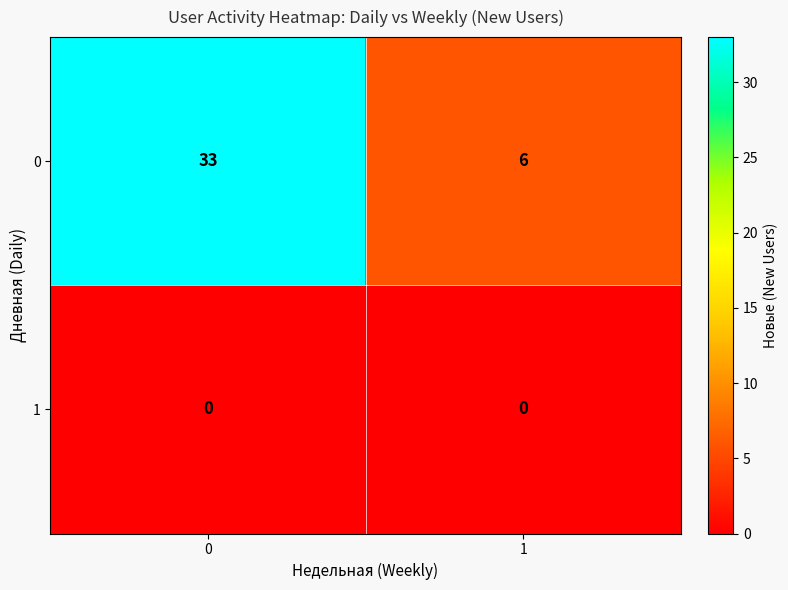

Rank the series by their maximum value, from lowest to highest.

row_1, row_0